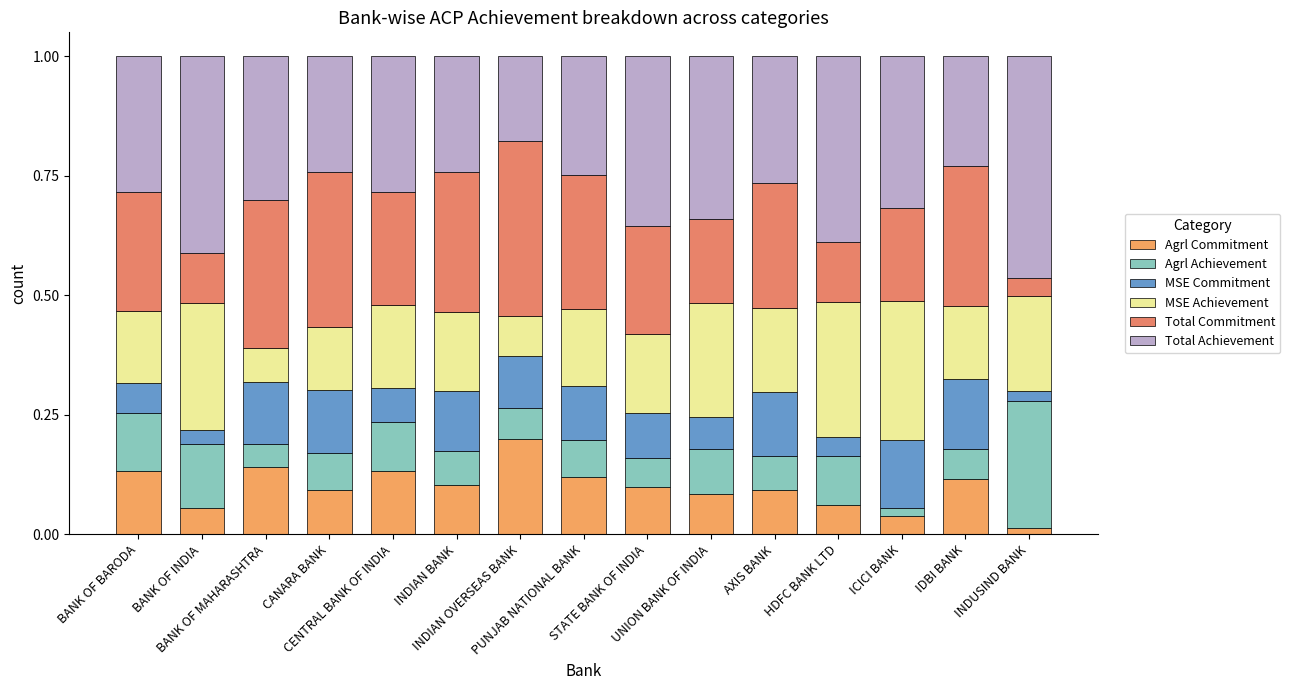

What are all the series names shown in the legend?

Agrl Commitment, Agrl Achievement, MSE Commitment, MSE Achievement, Total Commitment, Total Achievement